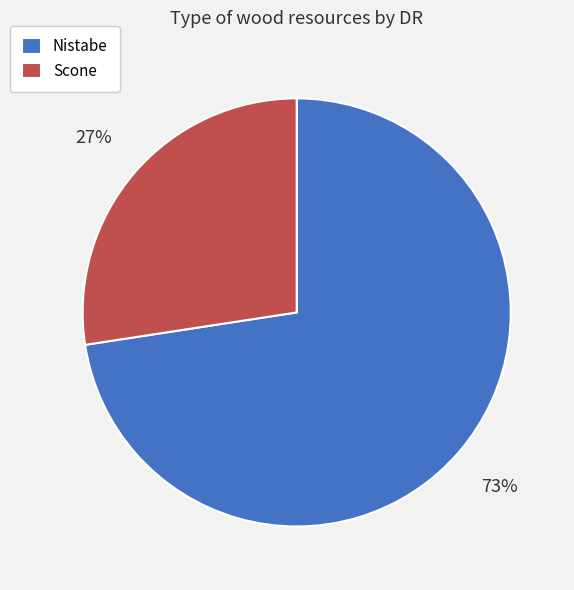

What is the smallest slice in the pie chart?

Scone